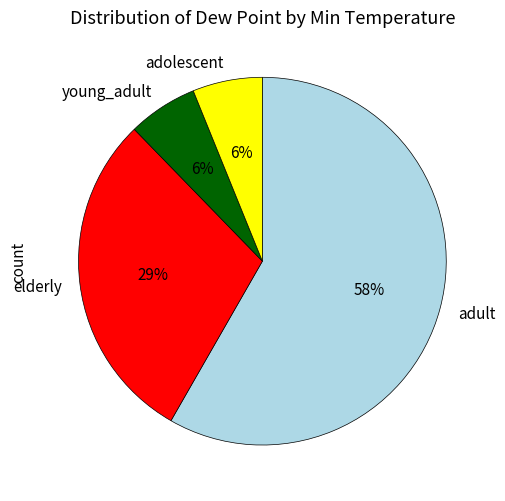

Is the sum of young_adult and adolescent greater than half?

No